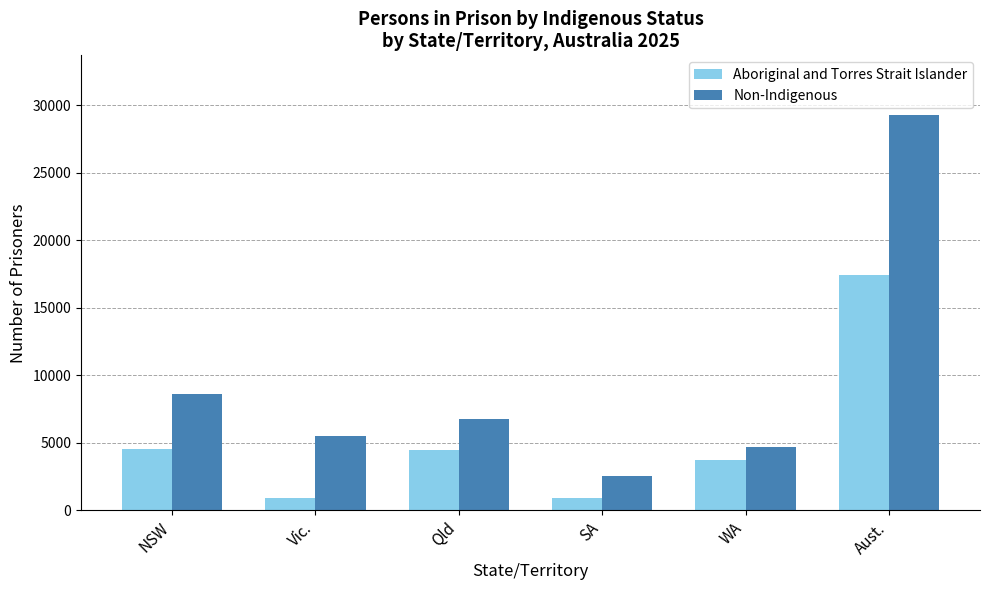

Which series has the largest range (max minus min)?

Non-Indigenous